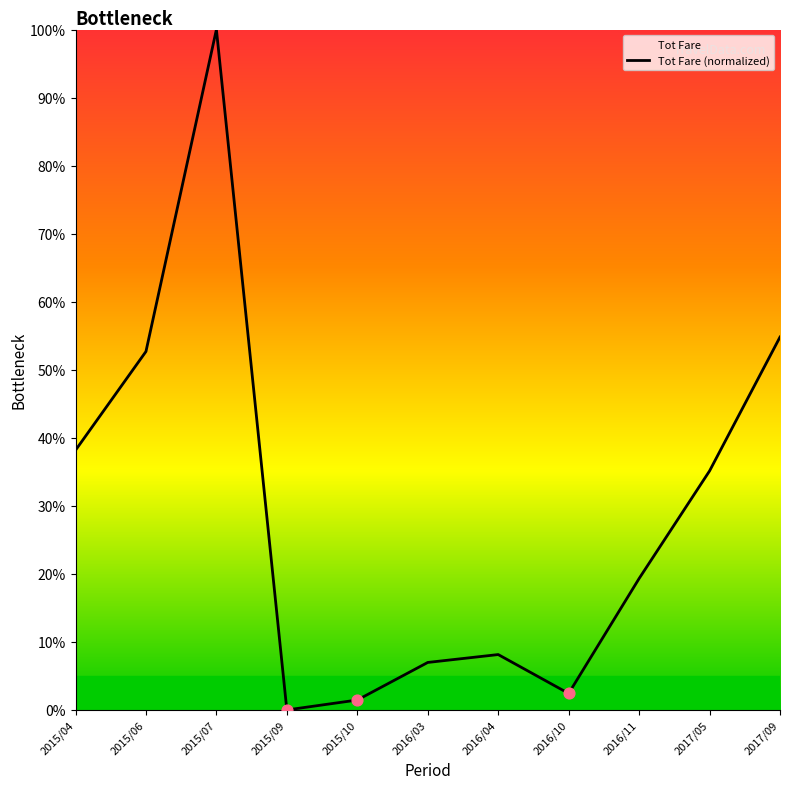

Between 2016/04 and 2015/04, which is larger?

2015/04